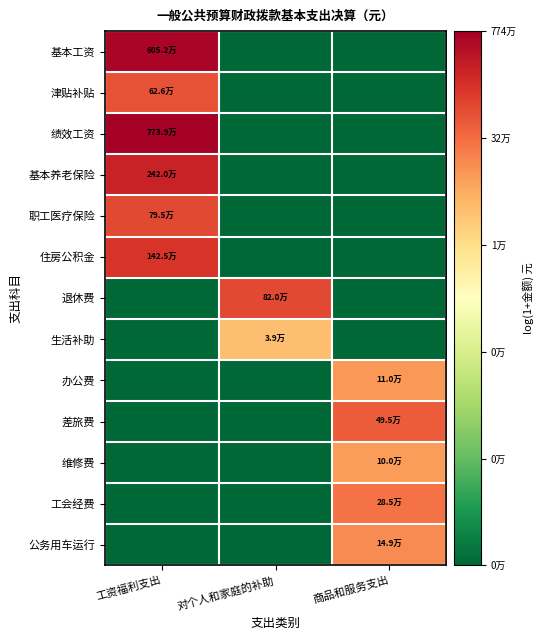

What is the spread (max minus min) of values at 对个人和家庭的补助?

13.6